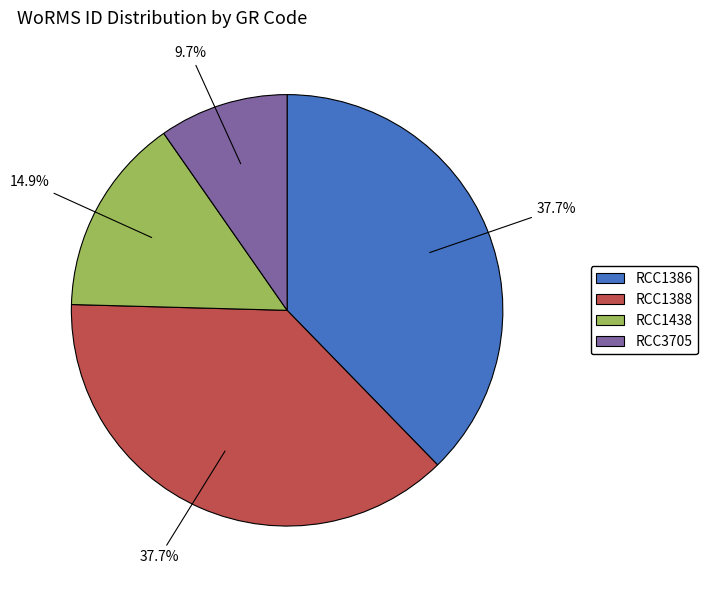

Between RCC3705 and RCC1438, which is larger?

RCC1438